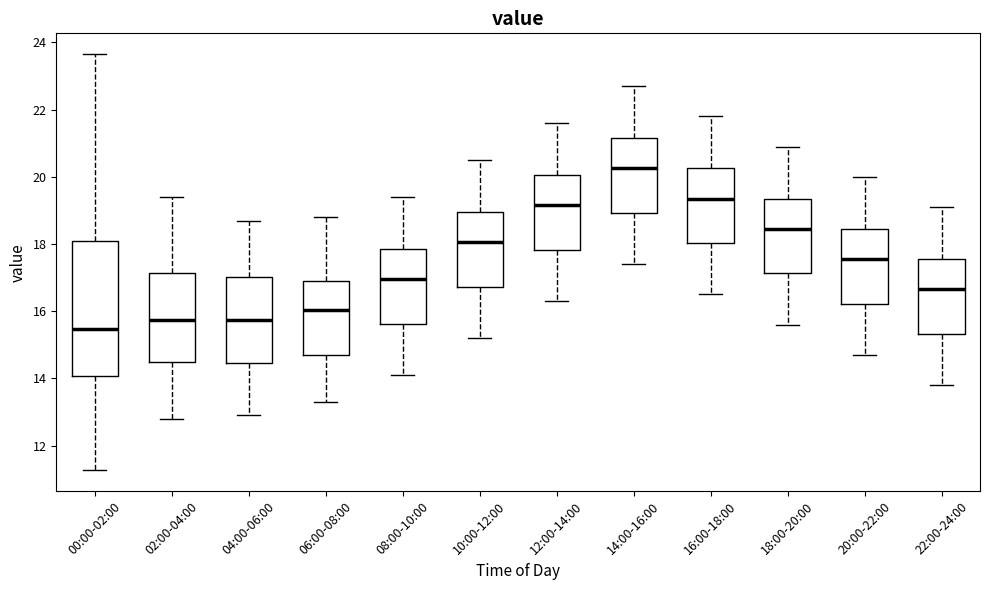

Which box is the tallest, from its lower edge to its upper edge?

00:00-02:00